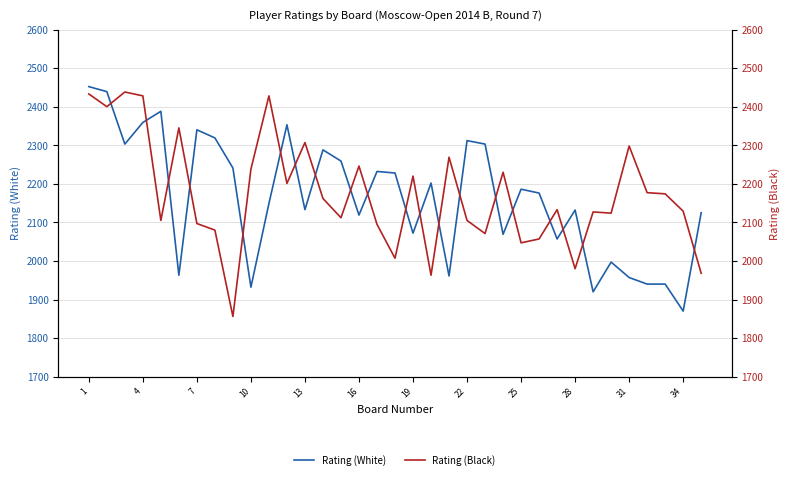

At how many categories does at least one series exceed 2054?

35